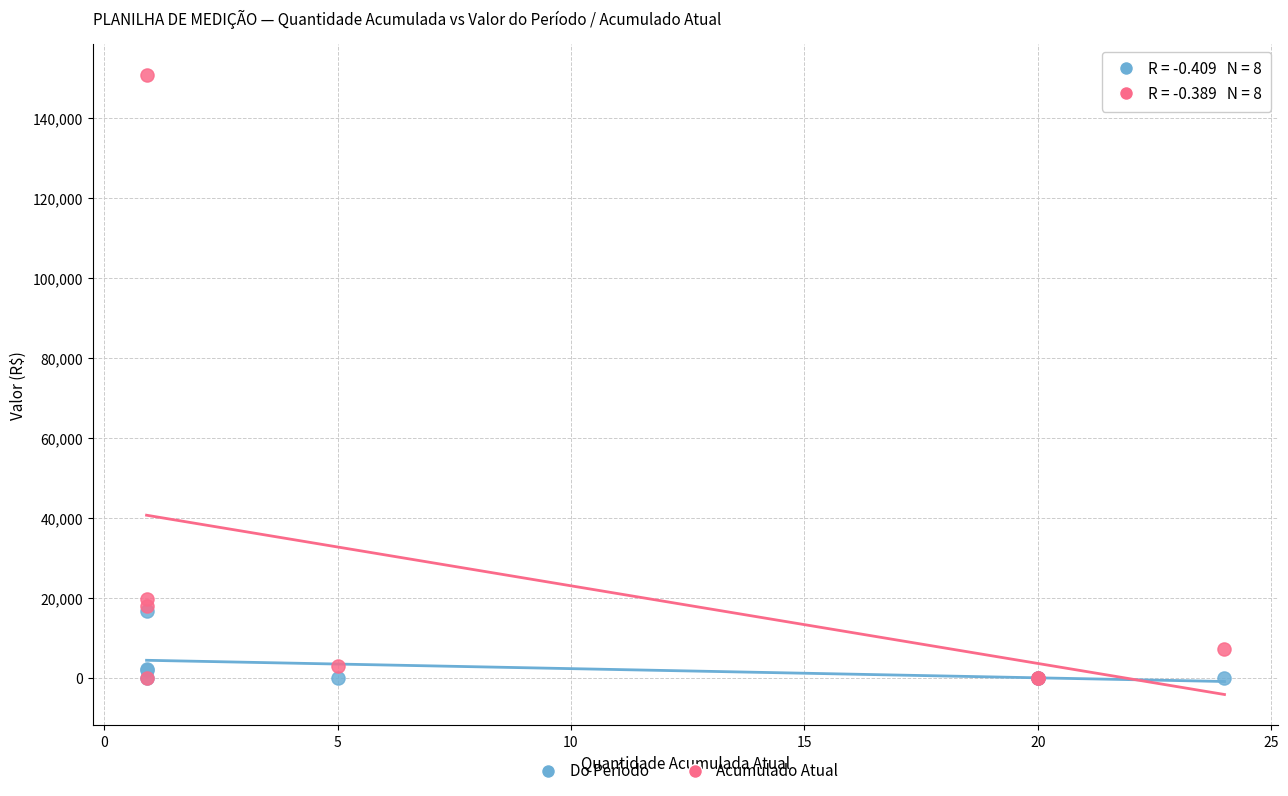

Across all series, what Y value is closest to 75417?

19882.1